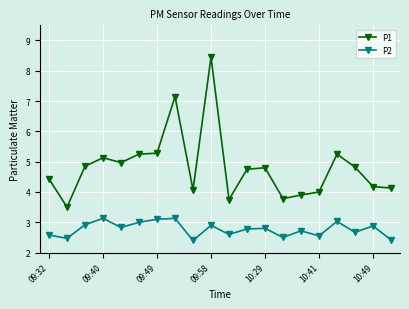

List the series in order of their overall mean, lowest first.

P2, P1